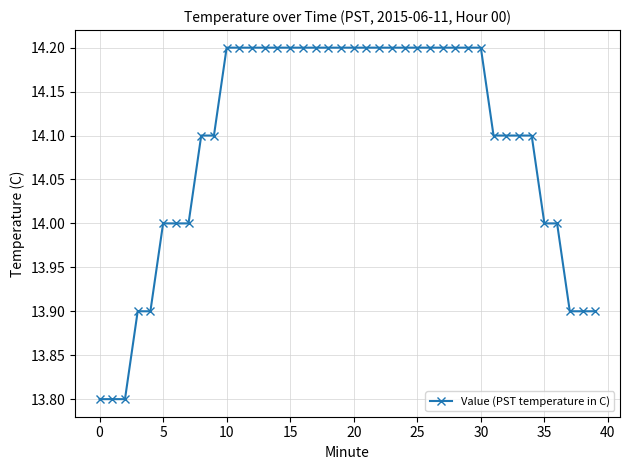

How many values are between 14 and 15?

32